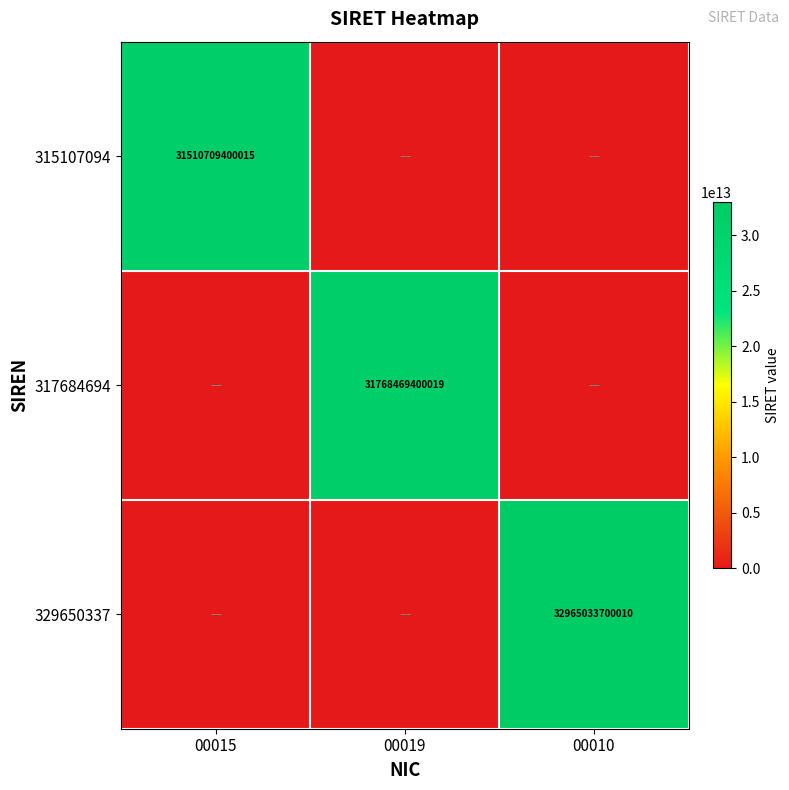

At how many categories does at least one series exceed 13315984859842?

3